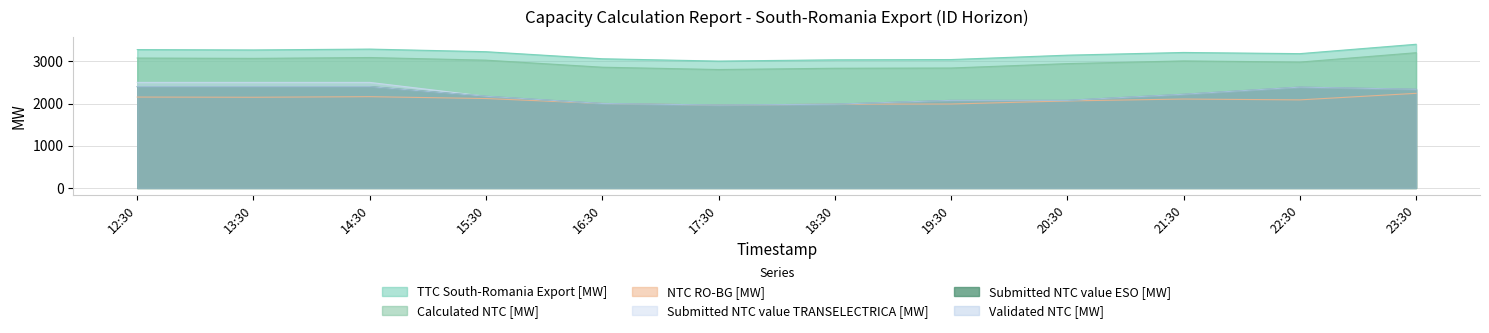

Which category has the lowest value in the Validated NTC [MW] series?

17:30